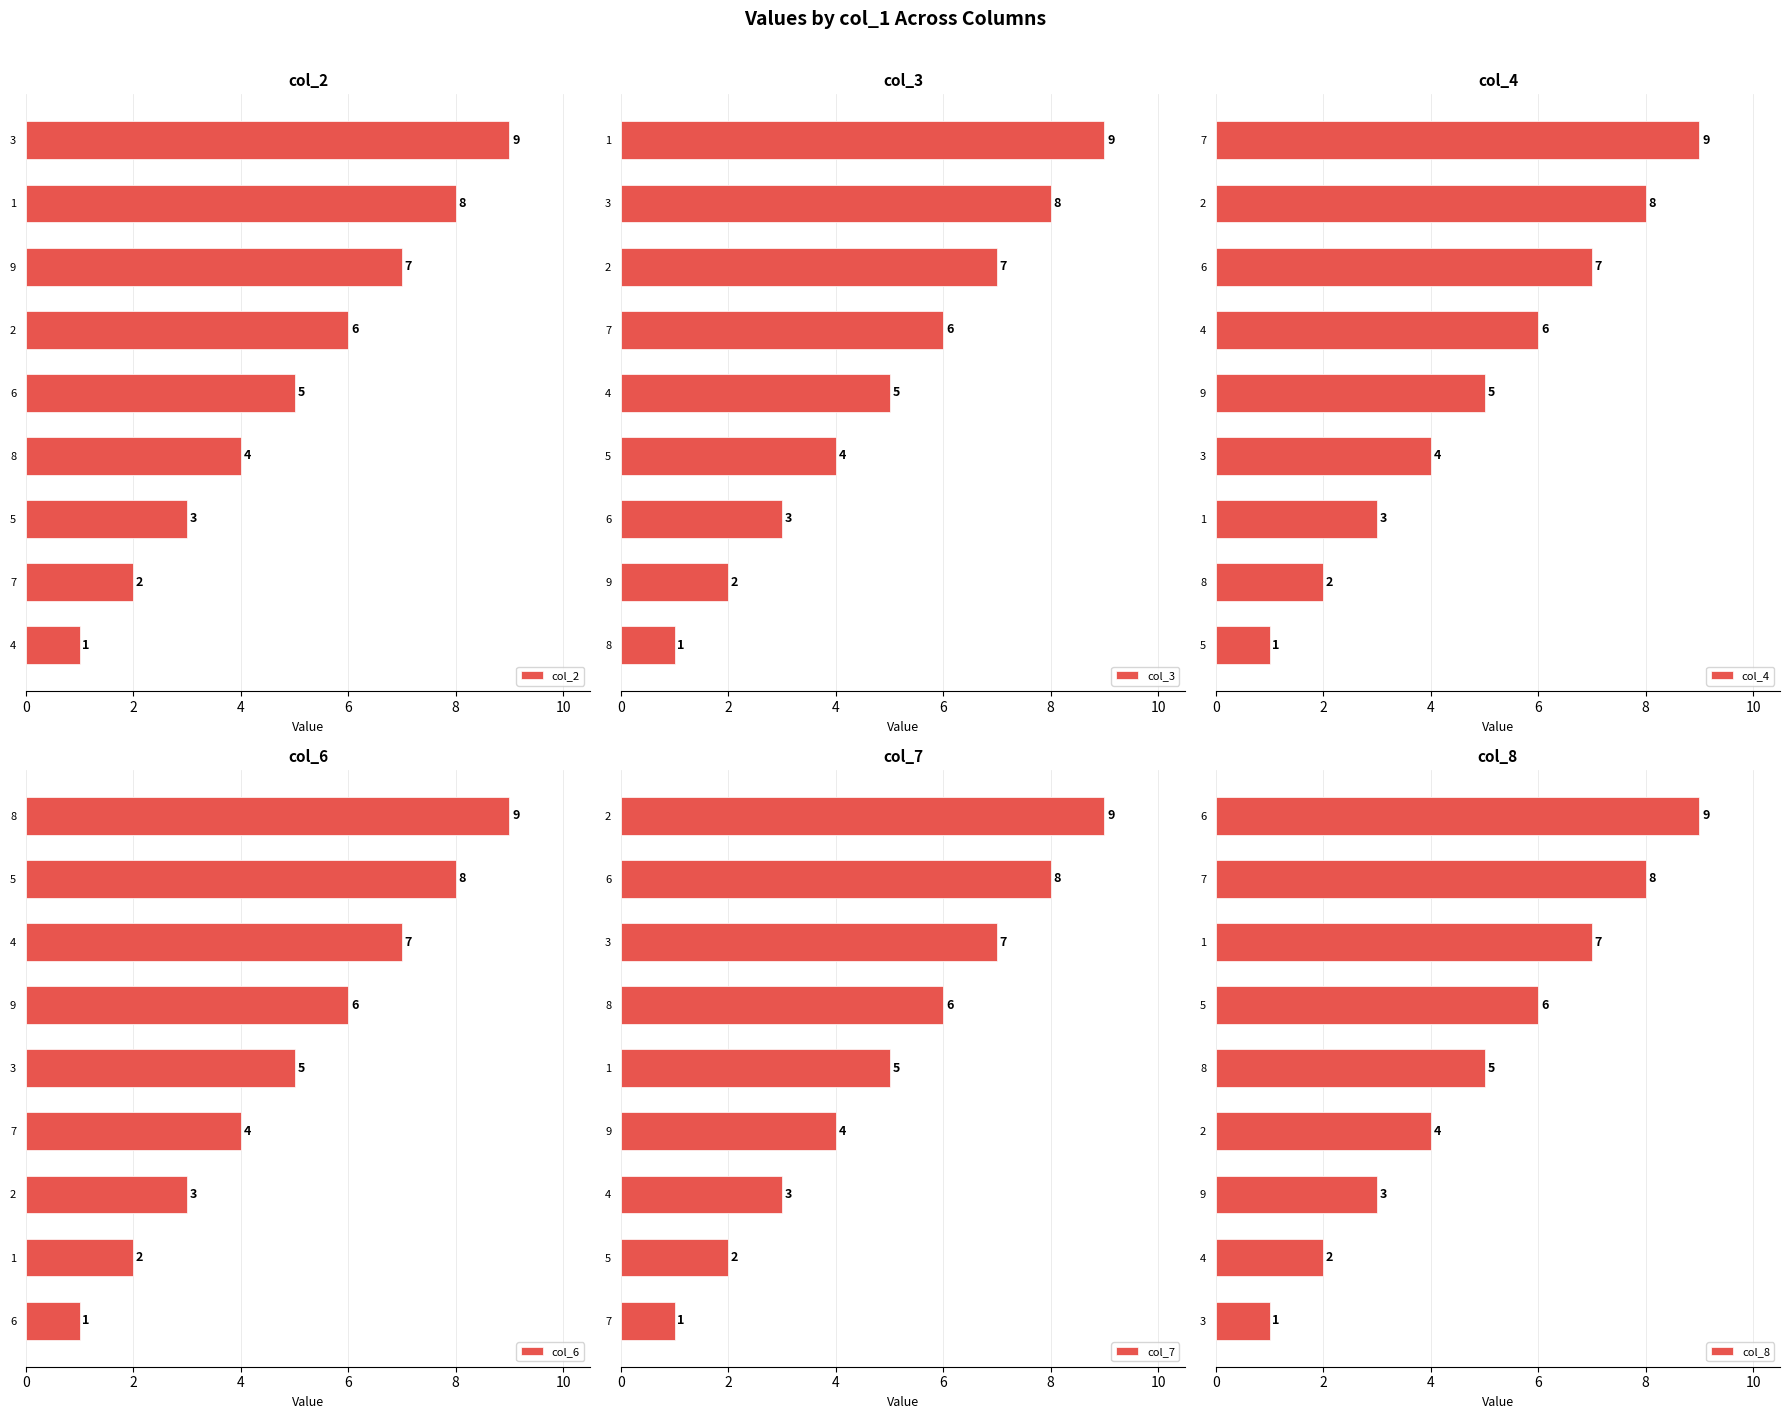

The col_6 series shows 7 at 4. True or false?

True